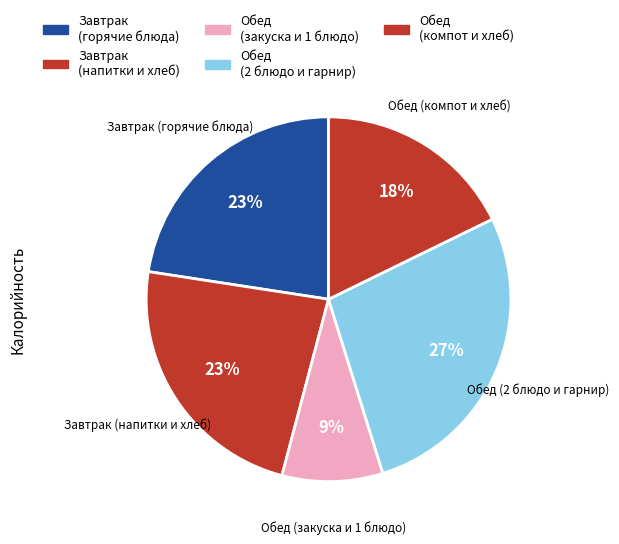

How many segments does this pie chart have?

5